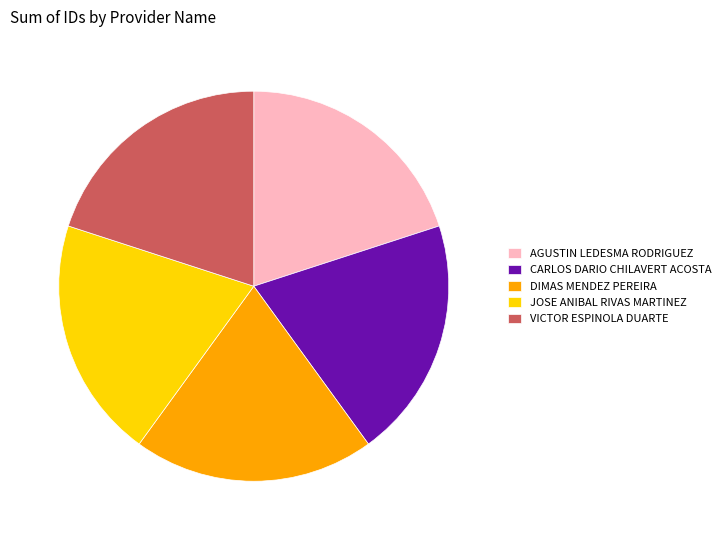

Does AGUSTIN LEDESMA RODRIGUEZ represent more than half of the total?

No